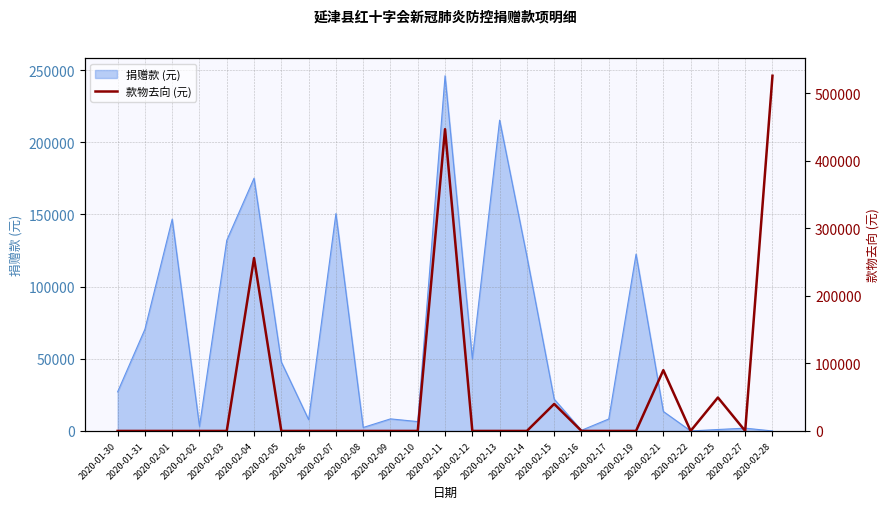

What is the maximum value for 捐赠款 (元)?

246107.4